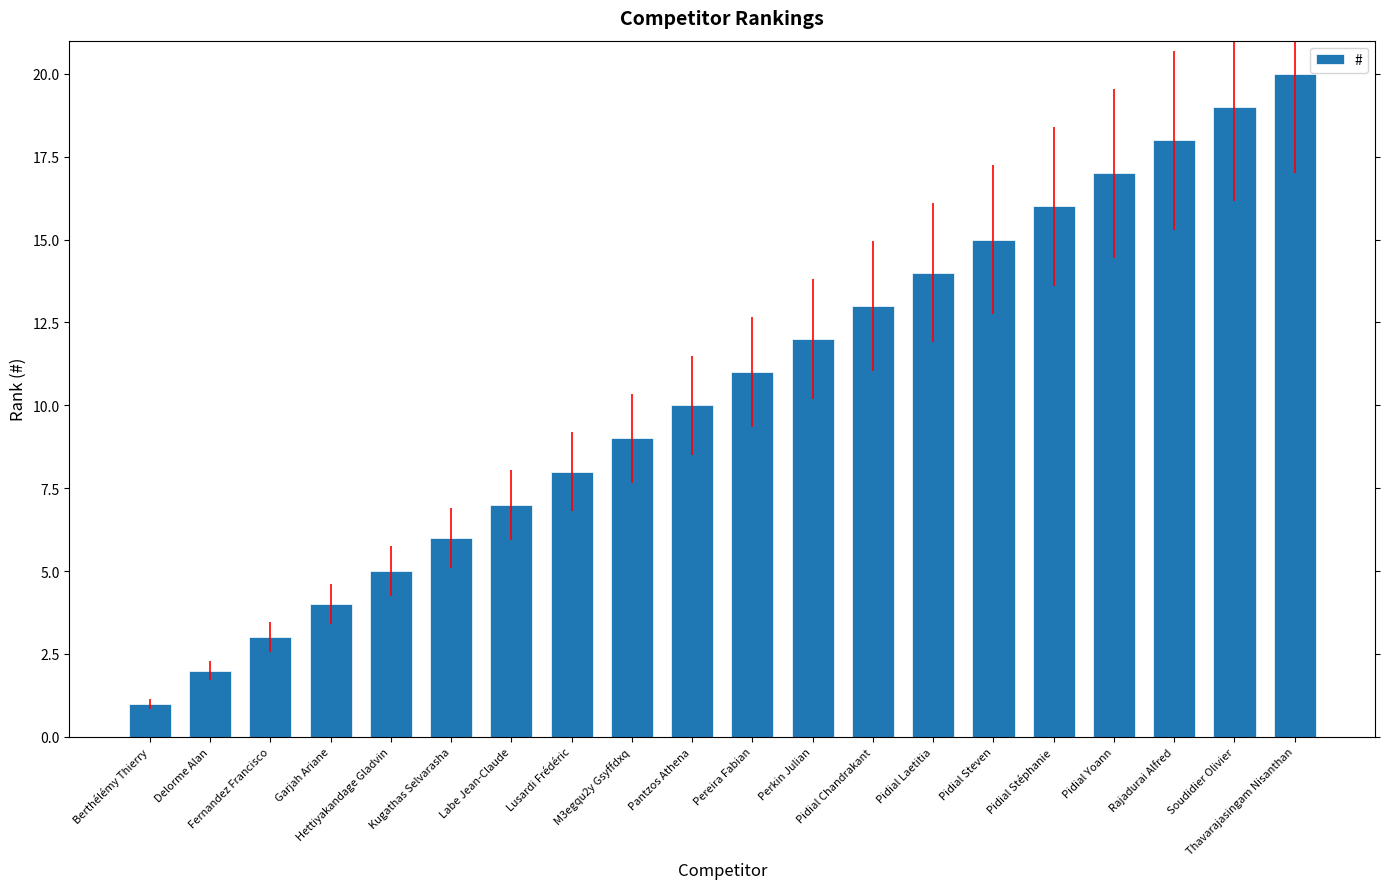

The value at Perkin Julian is 12. True or false?

True